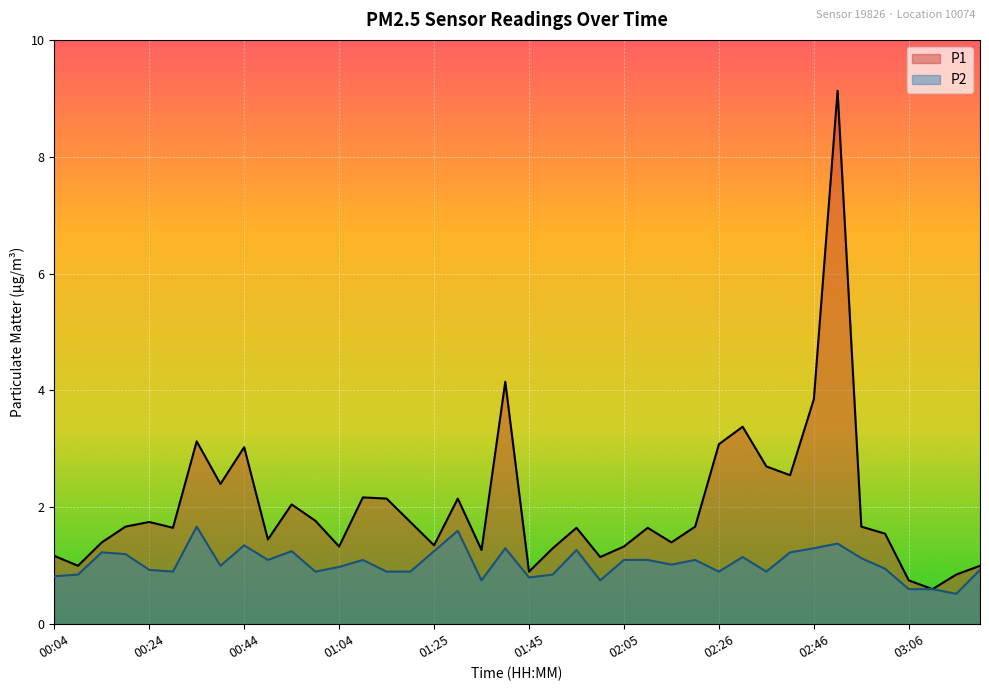

How many categories are shown in the chart?

40